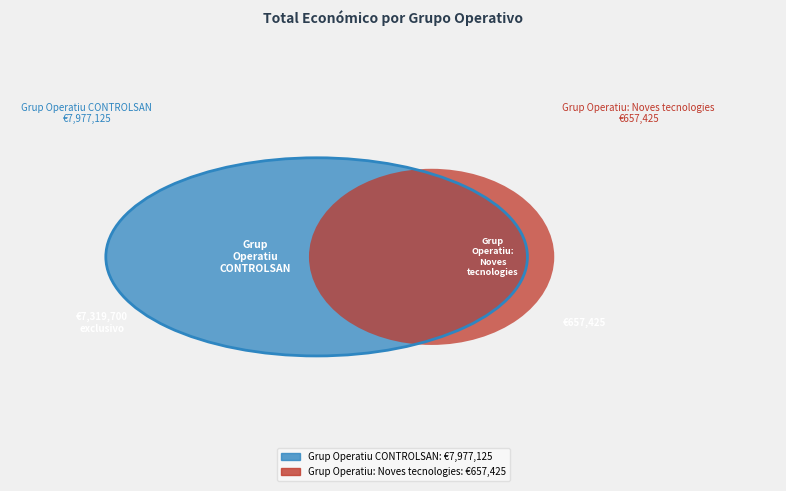

Which slice represents more than half of the pie?

Grup Operatiu CONTROLSAN